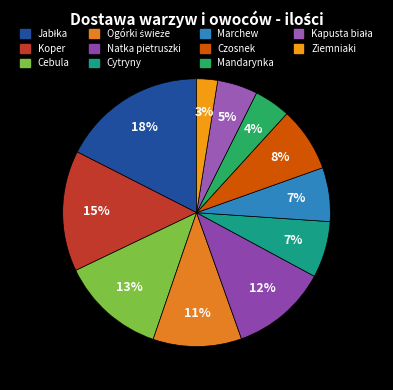

Is there any slice that represents more than half of the pie?

No